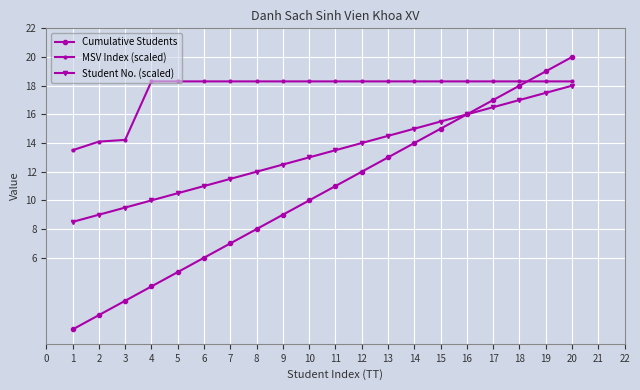

At which category is the sum across all series the highest?

20